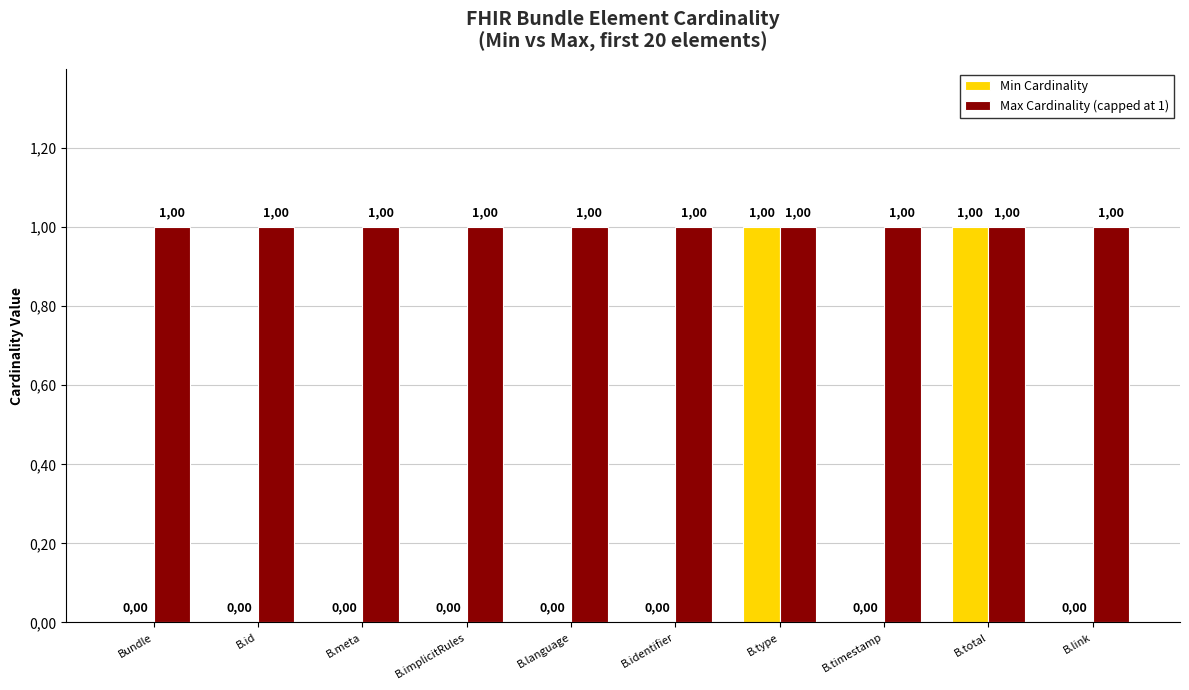

Rank the series at B.link from highest to lowest value.

Max Cardinality (capped at 1), Min Cardinality